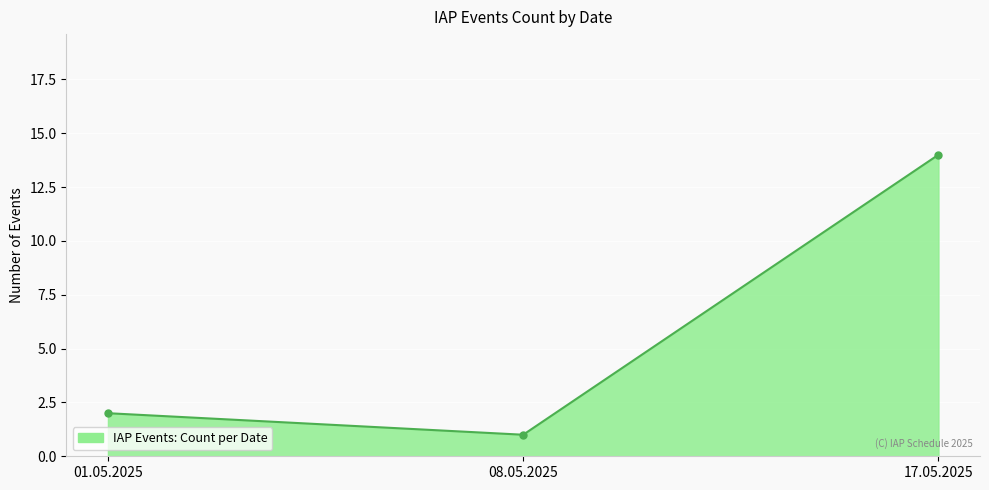

At which category does the chart reach its minimum across all series?

08.05.2025